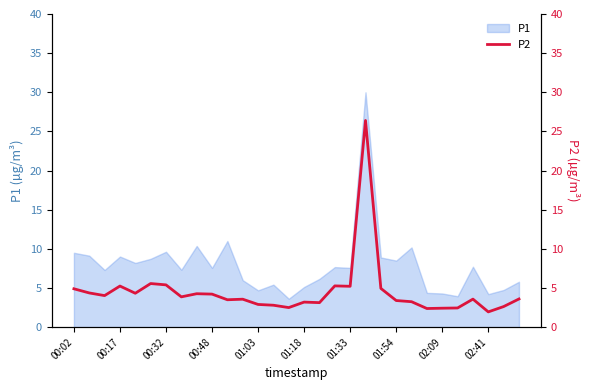

Reading left to right, what are all the values shown in this chart?

4.9	4.4	4.0	5.2	4.3	5.6	5.4	3.9	4.3	4.2	3.5	3.6	2.9	2.8	2.5	3.2	3.1	5.3	5.2	26.4	5.0	3.4	3.2	2.4	2.4	2.5	3.6	1.9	2.6	3.6